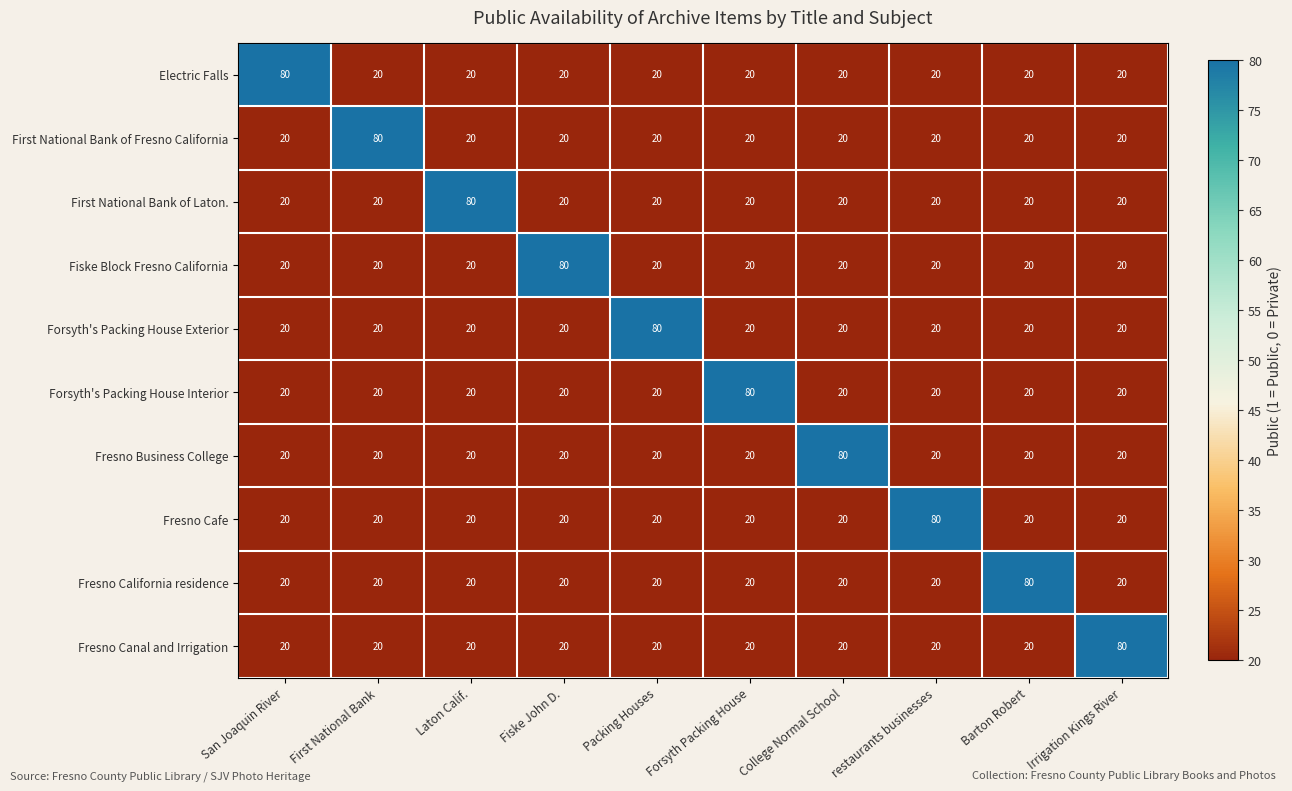

The Fiske Block Fresno California series shows 20 at First National Bank. True or false?

True